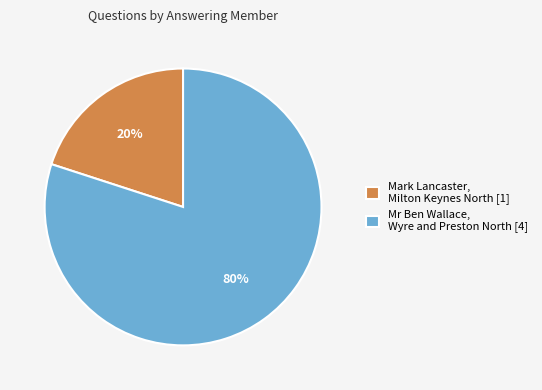

True or false: Mark Lancaster, Milton Keynes North [1] accounts for 20% of the total.

True